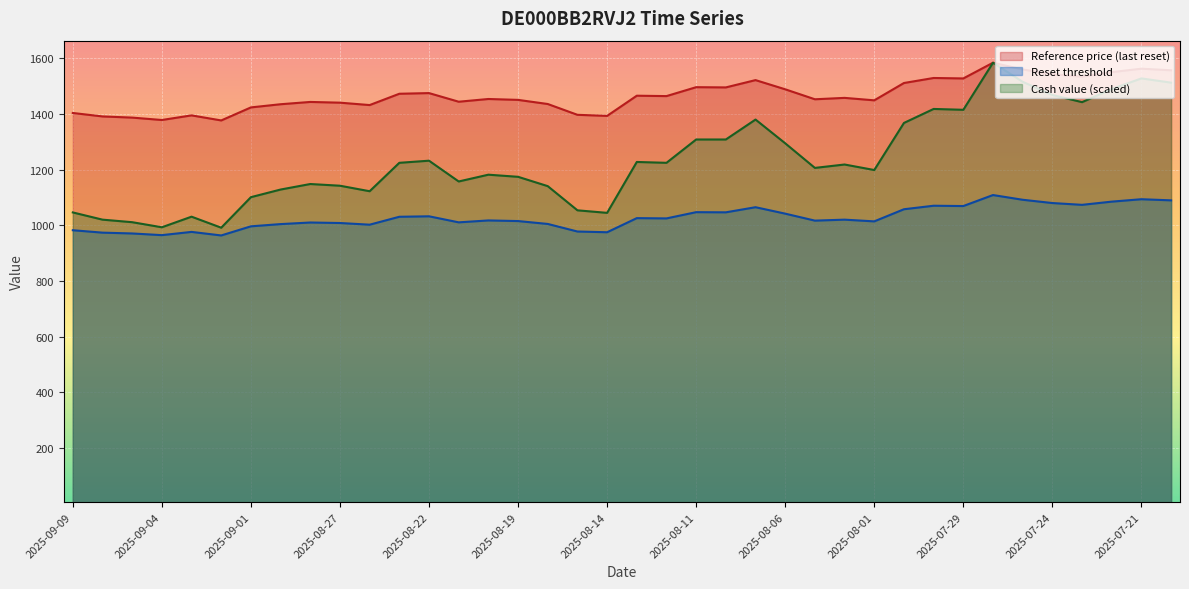

Reading left to right, list all the values displayed in this chart.

Reference price (last reset): 1403.0	1390.6	1386.4	1377.8	1394.4	1376.2	1423.0	1434.4	1442.6	1440.0	1431.4	1472.0	1474.4	1443.4	1453.2	1450.0	1435.2	1396.4	1392.6	1465.0	1463.6	1495.6	1494.8	1521.0	1488.0	1452.2	1457.2	1448.4	1510.6	1528.6	1527.0	1583.4	1559.2	1542.4	1533.2	1549.6	1562.0	1556.2
Reset threshold: 982.1	973.4	970.5	964.5	976.1	963.3	996.1	1004.1	1009.8	1008.0	1002.0	1030.4	1032.1	1010.4	1017.2	1015.0	1004.6	977.5	974.8	1025.5	1024.5	1046.9	1046.4	1064.7	1041.6	1016.5	1020.0	1013.9	1057.4	1070.0	1068.9	1108.4	1091.4	1079.7	1073.2	1084.7	1093.4	1089.3
Cash value: 1046.0	1020.1	1010.9	992.7	1030.7	991.1	1100.8	1128.2	1148.0	1141.9	1122.1	1224.1	1231.7	1157.1	1181.5	1173.8	1140.4	1053.6	1044.4	1227.1	1224.1	1307.8	1307.8	1379.4	1294.1	1205.8	1218.0	1198.2	1367.2	1417.4	1414.4	1583.4	1514.9	1467.7	1441.8	1489.0	1527.1	1511.8